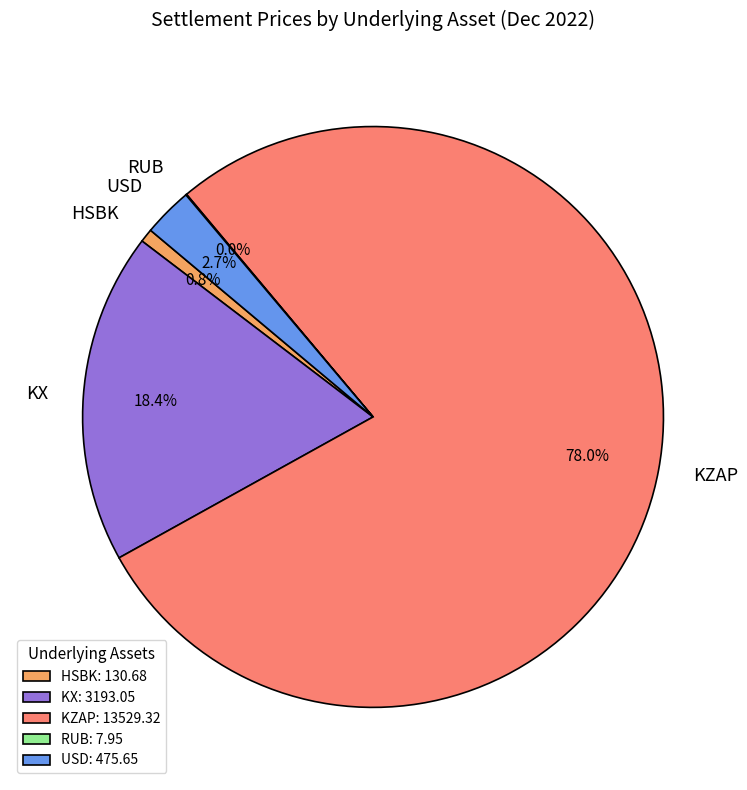

What is the ratio of the value at KZAP to the value at HSBK?

103.5